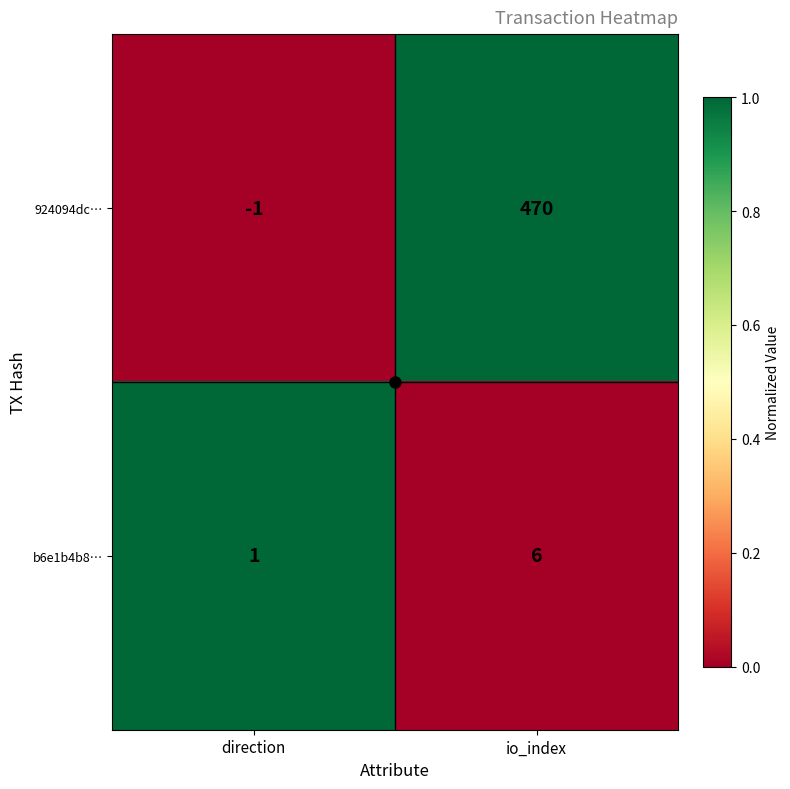

What is the greatest value displayed?

470